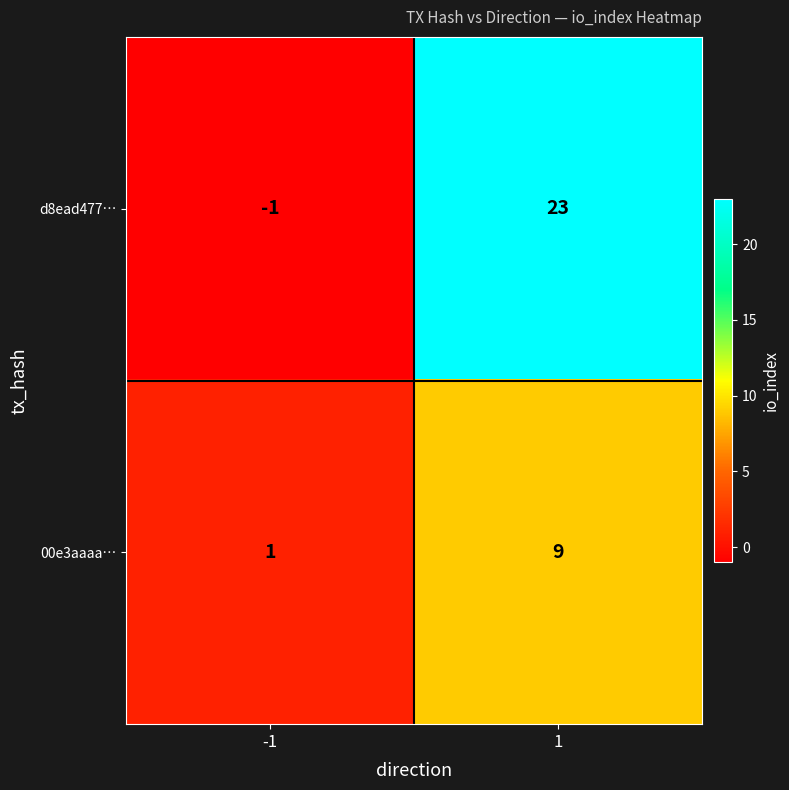

Which label corresponds to the smallest value in the chart?

-1